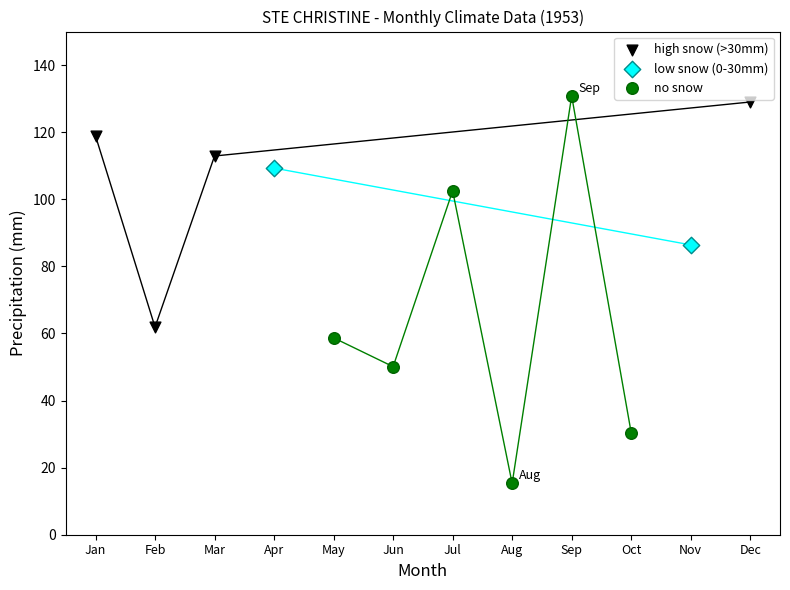

What are all the series names shown in the legend?

high snow (>30mm), low snow (0-30mm), no snow